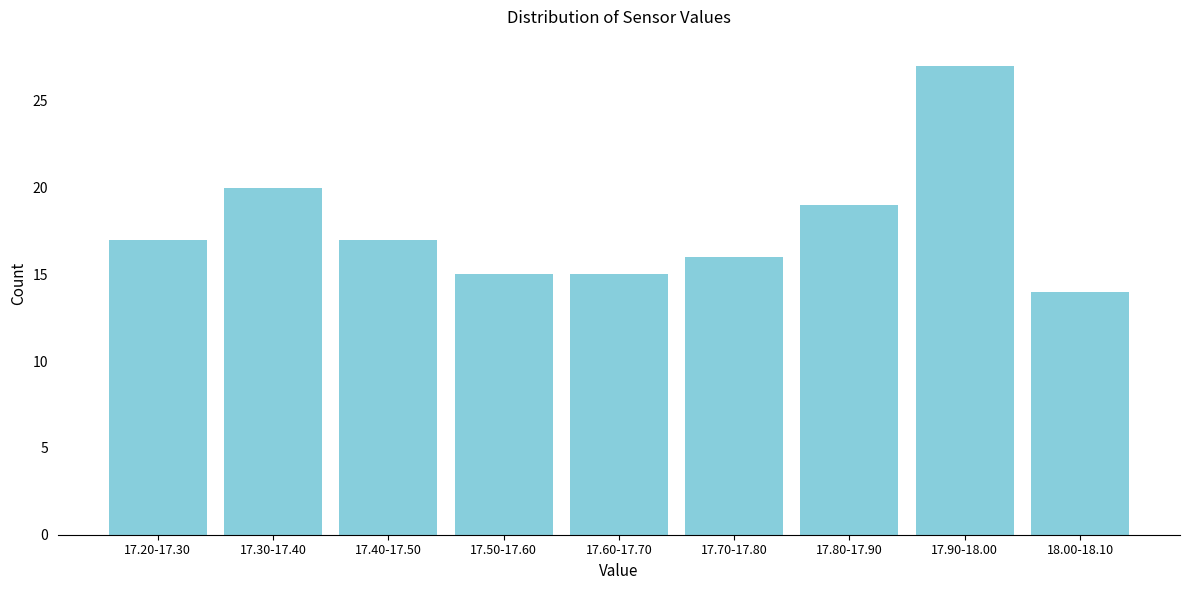

Reading right to left, transcribe all the data shown in this chart.

18.00-18.10=14	17.90-18.00=27	17.80-17.90=19	17.70-17.80=16	17.60-17.70=15	17.50-17.60=15	17.40-17.50=17	17.30-17.40=20	17.20-17.30=17